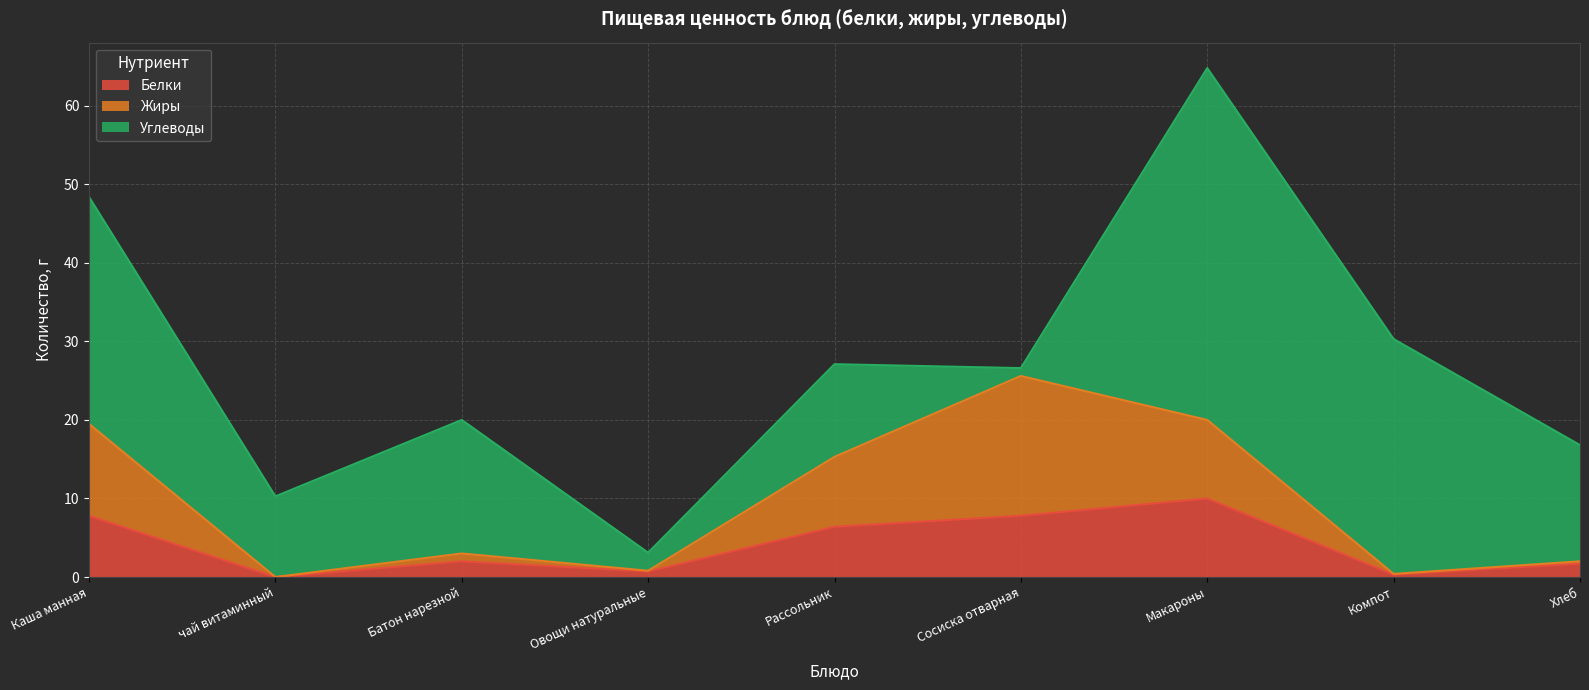

True or false: Жиры and Белки intersect in this chart.

False